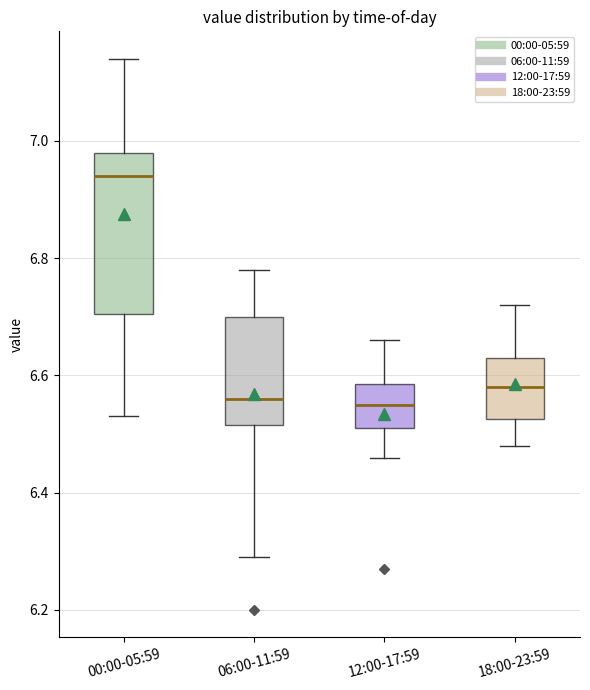

Reading left to right, transcribe this box plot: for each box, give where its median line is, the range the box spans, and where its two whiskers end, as read against the y-axis. The values are not printed on the chart, so give them approximately, as read against the axis.

00:00-05:59: median 6.94, box 6.70 to 6.98, whiskers 6.54 to 7.14
06:00-11:59: median 6.56, box 6.52 to 6.70, whiskers 6.30 to 6.78
12:00-17:59: median 6.56, box 6.52 to 6.58, whiskers 6.46 to 6.66
18:00-23:59: median 6.58, box 6.52 to 6.64, whiskers 6.48 to 6.72